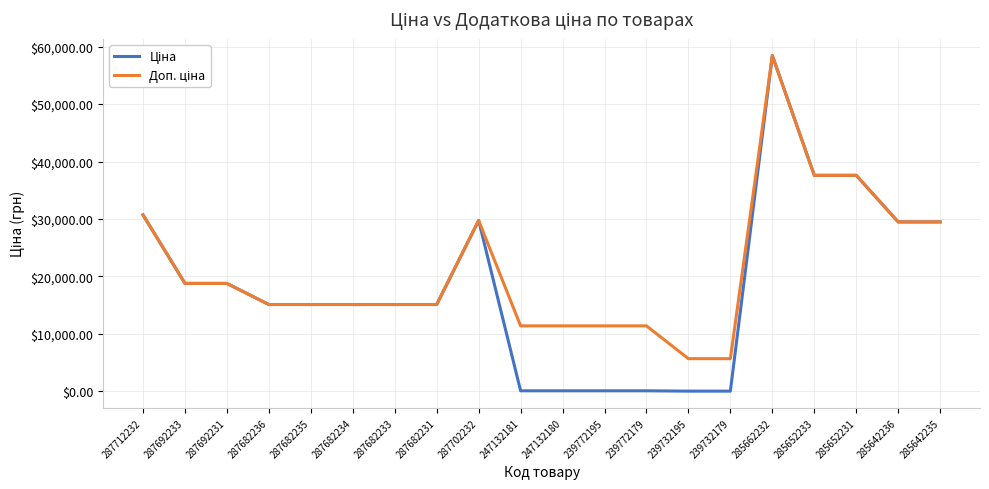

Does the chart have visible grid lines?

Yes